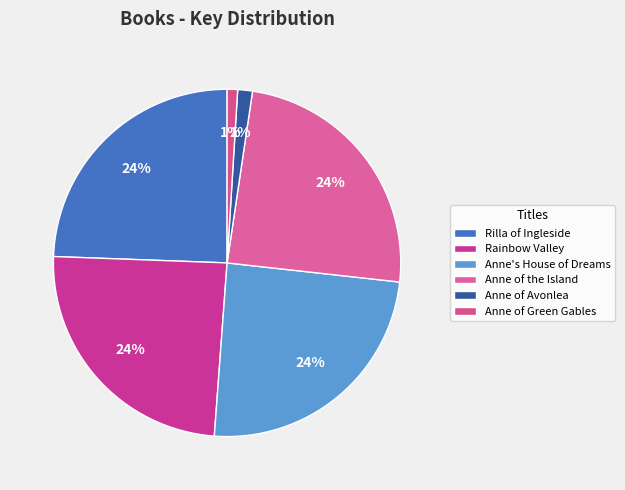

Does any single category account for the majority?

No